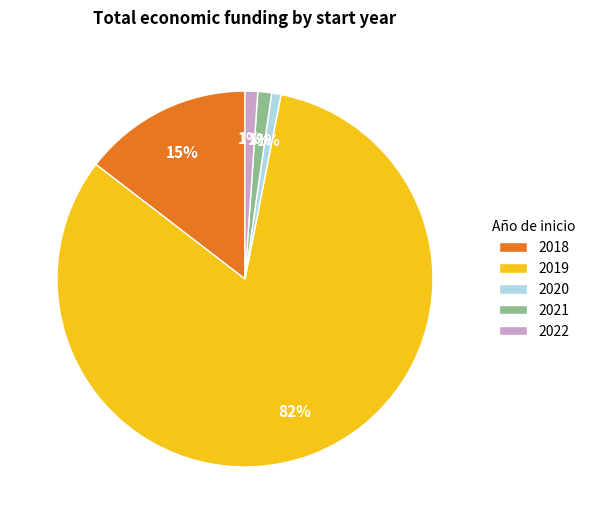

The 2019 slice represents 94% of the pie. True or false?

False